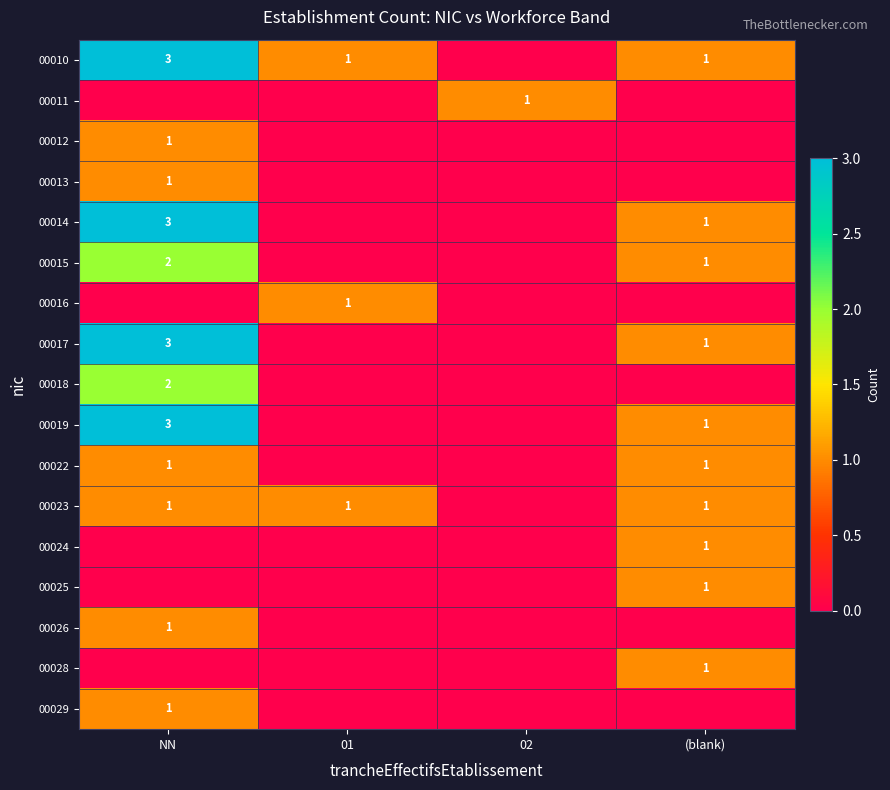

The 00017 series shows 1 at (blank). True or false?

True